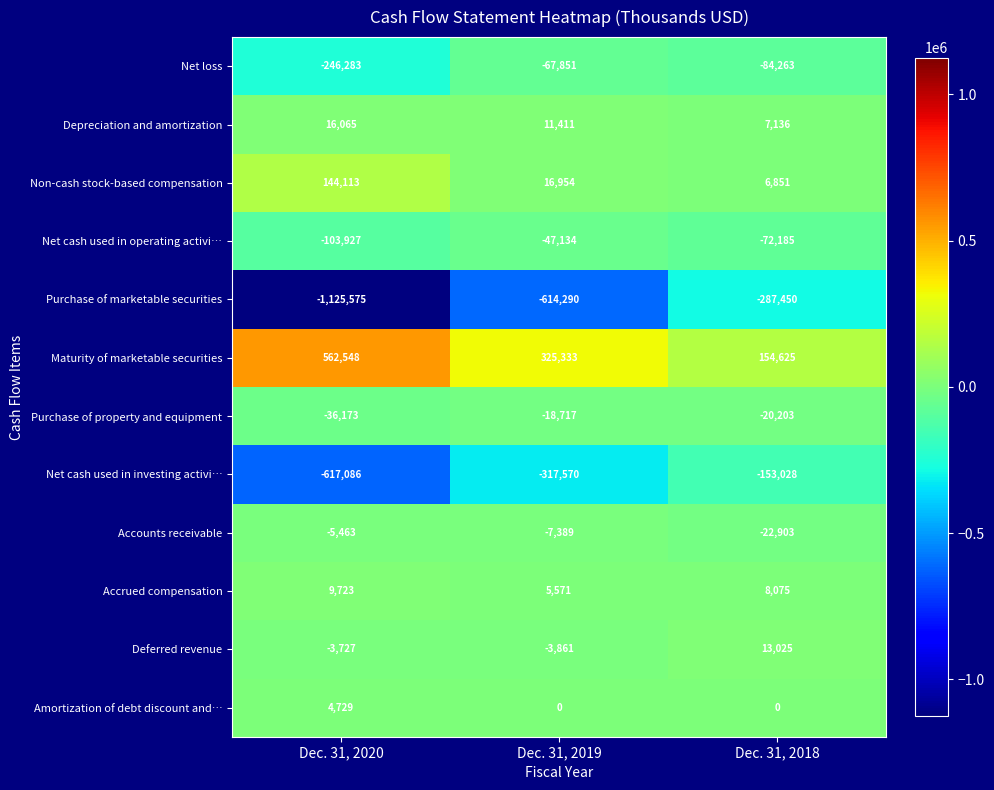

The Net loss series shows -89391 at Dec. 31, 2020. True or false?

False